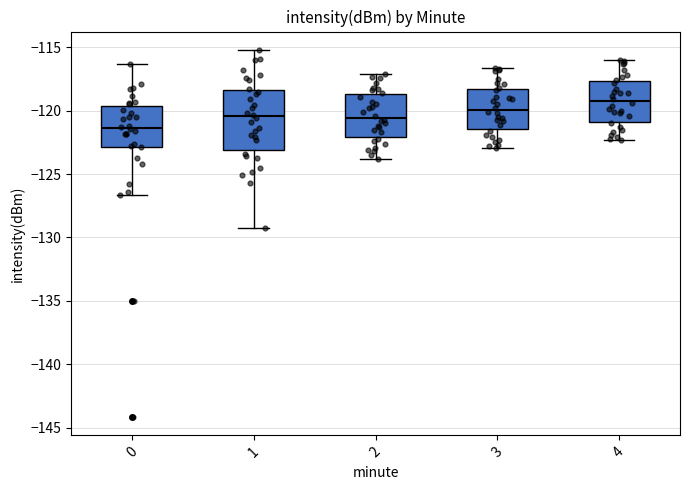

Where is the lower edge of the box at x = 2 on the y-axis? The values are not printed on the chart, so give them approximately, as read against the axis.

-122.0